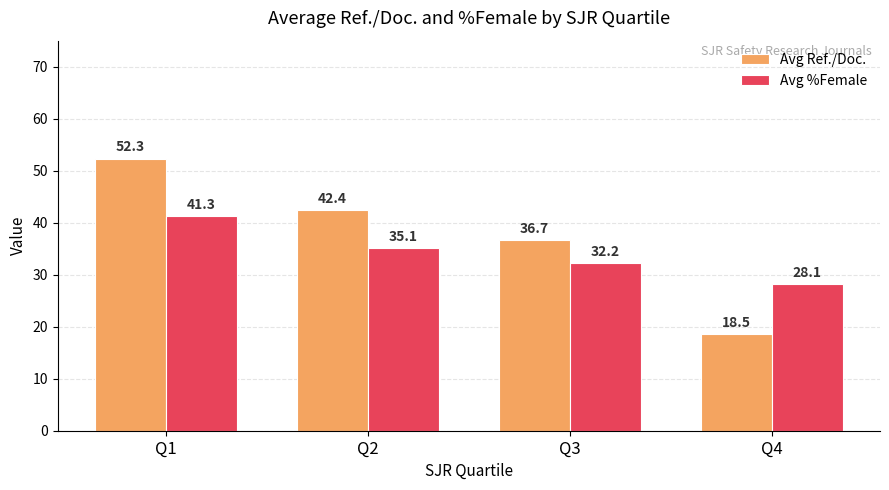

How many bars are there in total?

8